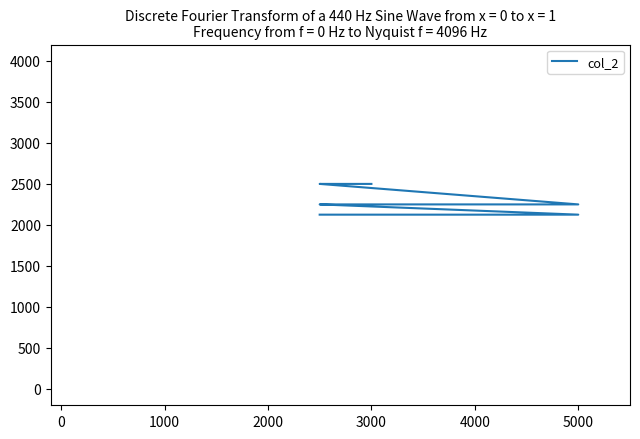

The value at 3000 is 2500. True or false?

True